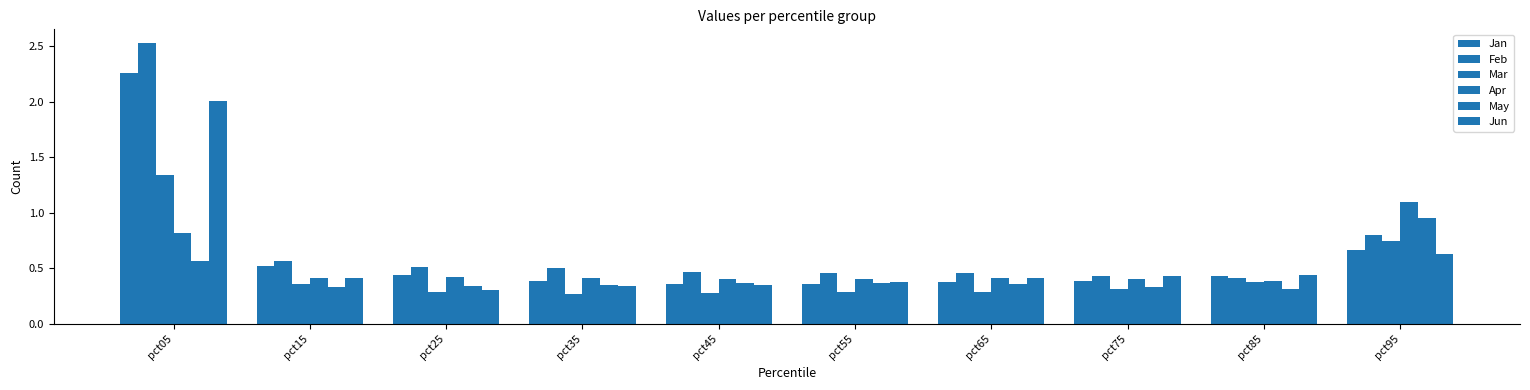

Does the chart contain any negative values?

No